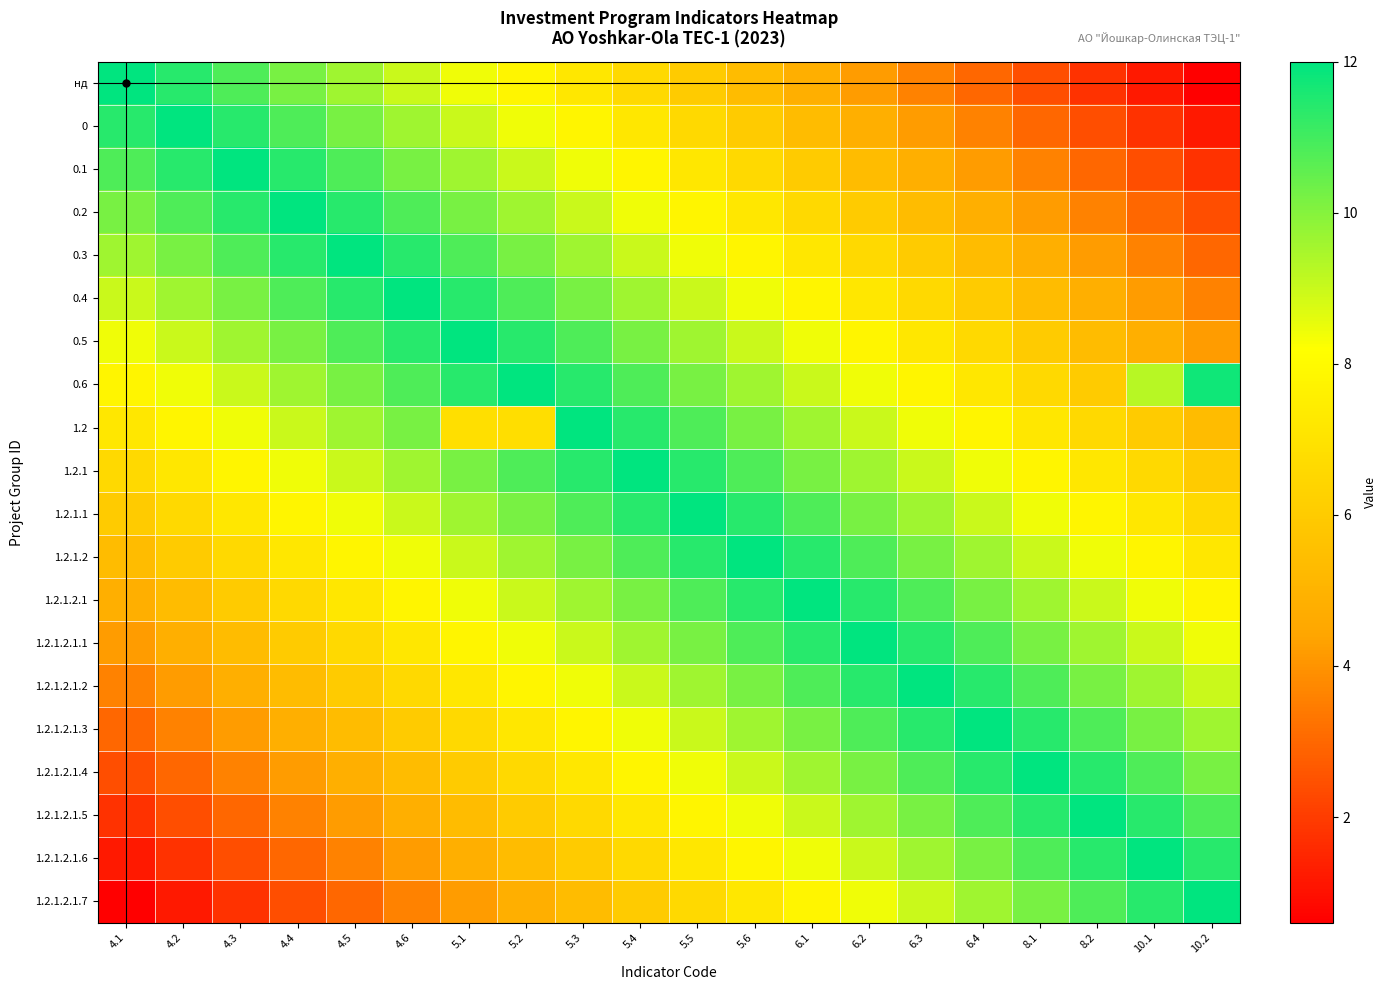

Reading right to left, what are all the values shown in this chart?

нд: 10.2=0.6	10.1=1.2	8.2=1.8	8.1=2.4	6.4=3.0	6.3=3.6	6.2=4.2	6.1=4.8	5.6=5.4	5.5=6.0	5.4=6.6	5.3=7.2	5.2=7.8	5.1=8.4	4.6=9.0	4.5=9.6	4.4=10.2	4.3=10.8	4.2=11.4	4.1=12.0
0: 10.2=1.2	10.1=1.8	8.2=2.4	8.1=3.0	6.4=3.6	6.3=4.2	6.2=4.8	6.1=5.4	5.6=6.0	5.5=6.6	5.4=7.2	5.3=7.8	5.2=8.4	5.1=9.0	4.6=9.6	4.5=10.2	4.4=10.8	4.3=11.4	4.2=12.0	4.1=11.4
0.1: 10.2=1.8	10.1=2.4	8.2=3.0	8.1=3.6	6.4=4.2	6.3=4.8	6.2=5.4	6.1=6.0	5.6=6.6	5.5=7.2	5.4=7.8	5.3=8.4	5.2=9.0	5.1=9.6	4.6=10.2	4.5=10.8	4.4=11.4	4.3=12.0	4.2=11.4	4.1=10.8
0.2: 10.2=2.4	10.1=3.0	8.2=3.6	8.1=4.2	6.4=4.8	6.3=5.4	6.2=6.0	6.1=6.6	5.6=7.2	5.5=7.8	5.4=8.4	5.3=9.0	5.2=9.6	5.1=10.2	4.6=10.8	4.5=11.4	4.4=12.0	4.3=11.4	4.2=10.8	4.1=10.2
0.3: 10.2=3.0	10.1=3.6	8.2=4.2	8.1=4.8	6.4=5.4	6.3=6.0	6.2=6.6	6.1=7.2	5.6=7.8	5.5=8.4	5.4=9.0	5.3=9.6	5.2=10.2	5.1=10.8	4.6=11.4	4.5=12.0	4.4=11.4	4.3=10.8	4.2=10.2	4.1=9.6
0.4: 10.2=3.6	10.1=4.2	8.2=4.8	8.1=5.4	6.4=6.0	6.3=6.6	6.2=7.2	6.1=7.8	5.6=8.4	5.5=9.0	5.4=9.6	5.3=10.2	5.2=10.8	5.1=11.4	4.6=12.0	4.5=11.4	4.4=10.8	4.3=10.2	4.2=9.6	4.1=9.0
0.5: 10.2=4.2	10.1=4.8	8.2=5.4	8.1=6.0	6.4=6.6	6.3=7.2	6.2=7.8	6.1=8.4	5.6=9.0	5.5=9.6	5.4=10.2	5.3=10.8	5.2=11.4	5.1=12.0	4.6=11.4	4.5=10.8	4.4=10.2	4.3=9.6	4.2=9.0	4.1=8.4
0.6: 10.2=11.8	10.1=9.3	8.2=6.0	8.1=6.6	6.4=7.2	6.3=7.8	6.2=8.4	6.1=9.0	5.6=9.6	5.5=10.2	5.4=10.8	5.3=11.4	5.2=12.0	5.1=11.4	4.6=10.8	4.5=10.2	4.4=9.6	4.3=9.0	4.2=8.4	4.1=7.8
1.2: 10.2=5.4	10.1=6.0	8.2=6.6	8.1=7.2	6.4=7.8	6.3=8.4	6.2=9.0	6.1=9.6	5.6=10.2	5.5=10.8	5.4=11.4	5.3=12.0	5.2=6.8	5.1=6.9	4.6=10.2	4.5=9.6	4.4=9.0	4.3=8.4	4.2=7.8	4.1=7.2
1.2.1: 10.2=6.0	10.1=6.6	8.2=7.2	8.1=7.8	6.4=8.4	6.3=9.0	6.2=9.6	6.1=10.2	5.6=10.8	5.5=11.4	5.4=12.0	5.3=11.4	5.2=10.8	5.1=10.2	4.6=9.6	4.5=9.0	4.4=8.4	4.3=7.8	4.2=7.2	4.1=6.6
1.2.1.1: 10.2=6.6	10.1=7.2	8.2=7.8	8.1=8.4	6.4=9.0	6.3=9.6	6.2=10.2	6.1=10.8	5.6=11.4	5.5=12.0	5.4=11.4	5.3=10.8	5.2=10.2	5.1=9.6	4.6=9.0	4.5=8.4	4.4=7.8	4.3=7.2	4.2=6.6	4.1=6.0
1.2.1.2: 10.2=7.2	10.1=7.8	8.2=8.4	8.1=9.0	6.4=9.6	6.3=10.2	6.2=10.8	6.1=11.4	5.6=12.0	5.5=11.4	5.4=10.8	5.3=10.2	5.2=9.6	5.1=9.0	4.6=8.4	4.5=7.8	4.4=7.2	4.3=6.6	4.2=6.0	4.1=5.4
1.2.1.2.1: 10.2=7.8	10.1=8.4	8.2=9.0	8.1=9.6	6.4=10.2	6.3=10.8	6.2=11.4	6.1=12.0	5.6=11.4	5.5=10.8	5.4=10.2	5.3=9.6	5.2=9.0	5.1=8.4	4.6=7.8	4.5=7.2	4.4=6.6	4.3=6.0	4.2=5.4	4.1=4.8
1.2.1.2.1.1: 10.2=8.4	10.1=9.0	8.2=9.6	8.1=10.2	6.4=10.8	6.3=11.4	6.2=12.0	6.1=11.4	5.6=10.8	5.5=10.2	5.4=9.6	5.3=9.0	5.2=8.4	5.1=7.8	4.6=7.2	4.5=6.6	4.4=6.0	4.3=5.4	4.2=4.8	4.1=4.2
1.2.1.2.1.2: 10.2=9.0	10.1=9.6	8.2=10.2	8.1=10.8	6.4=11.4	6.3=12.0	6.2=11.4	6.1=10.8	5.6=10.2	5.5=9.6	5.4=9.0	5.3=8.4	5.2=7.8	5.1=7.2	4.6=6.6	4.5=6.0	4.4=5.4	4.3=4.8	4.2=4.2	4.1=3.6
1.2.1.2.1.3: 10.2=9.6	10.1=10.2	8.2=10.8	8.1=11.4	6.4=12.0	6.3=11.4	6.2=10.8	6.1=10.2	5.6=9.6	5.5=9.0	5.4=8.4	5.3=7.8	5.2=7.2	5.1=6.6	4.6=6.0	4.5=5.4	4.4=4.8	4.3=4.2	4.2=3.6	4.1=3.0
1.2.1.2.1.4: 10.2=10.2	10.1=10.8	8.2=11.4	8.1=12.0	6.4=11.4	6.3=10.8	6.2=10.2	6.1=9.6	5.6=9.0	5.5=8.4	5.4=7.8	5.3=7.2	5.2=6.6	5.1=6.0	4.6=5.4	4.5=4.8	4.4=4.2	4.3=3.6	4.2=3.0	4.1=2.4
1.2.1.2.1.5: 10.2=10.8	10.1=11.4	8.2=12.0	8.1=11.4	6.4=10.8	6.3=10.2	6.2=9.6	6.1=9.0	5.6=8.4	5.5=7.8	5.4=7.2	5.3=6.6	5.2=6.0	5.1=5.4	4.6=4.8	4.5=4.2	4.4=3.6	4.3=3.0	4.2=2.4	4.1=1.8
1.2.1.2.1.6: 10.2=11.4	10.1=12.0	8.2=11.4	8.1=10.8	6.4=10.2	6.3=9.6	6.2=9.0	6.1=8.4	5.6=7.8	5.5=7.2	5.4=6.6	5.3=6.0	5.2=5.4	5.1=4.8	4.6=4.2	4.5=3.6	4.4=3.0	4.3=2.4	4.2=1.8	4.1=1.2
1.2.1.2.1.7: 10.2=12.0	10.1=11.4	8.2=10.8	8.1=10.2	6.4=9.6	6.3=9.0	6.2=8.4	6.1=7.8	5.6=7.2	5.5=6.6	5.4=6.0	5.3=5.4	5.2=4.8	5.1=4.2	4.6=3.6	4.5=3.0	4.4=2.4	4.3=1.8	4.2=1.2	4.1=0.6